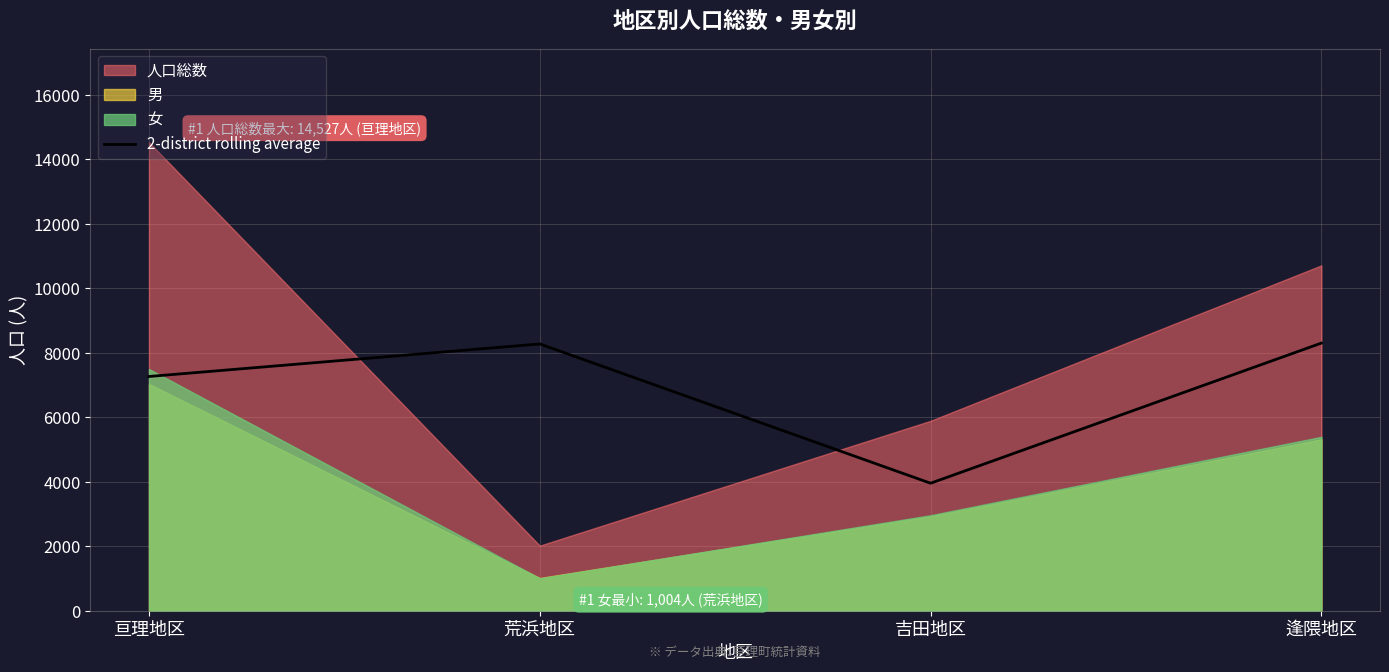

At which label is 2-district rolling average closest to 6126?

亘理地区